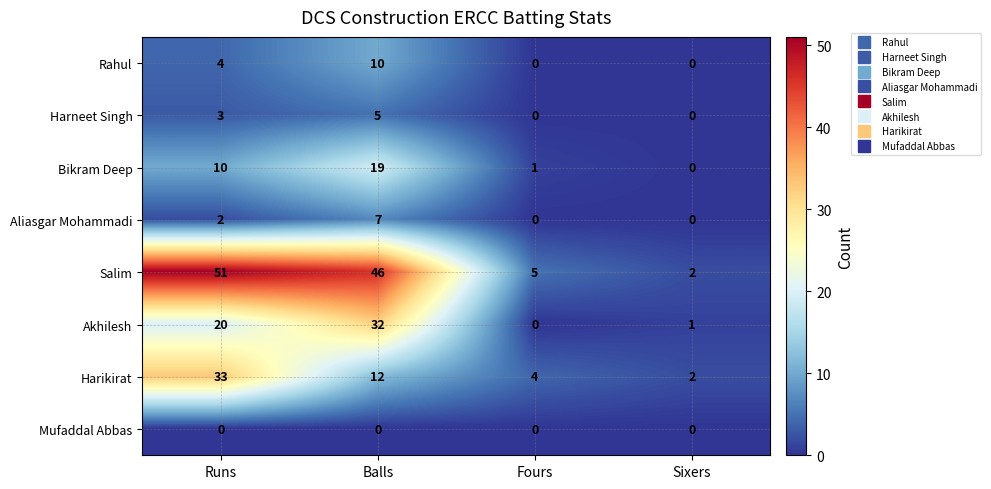

Which series has the largest total across all categories?

Salim